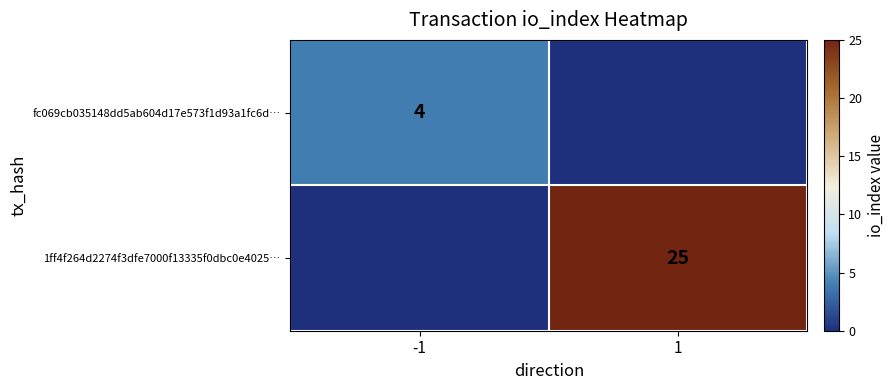

The fc069cb035148dd5ab604d17e573f1d93a1fc6d… series shows 6 at -1. True or false?

False